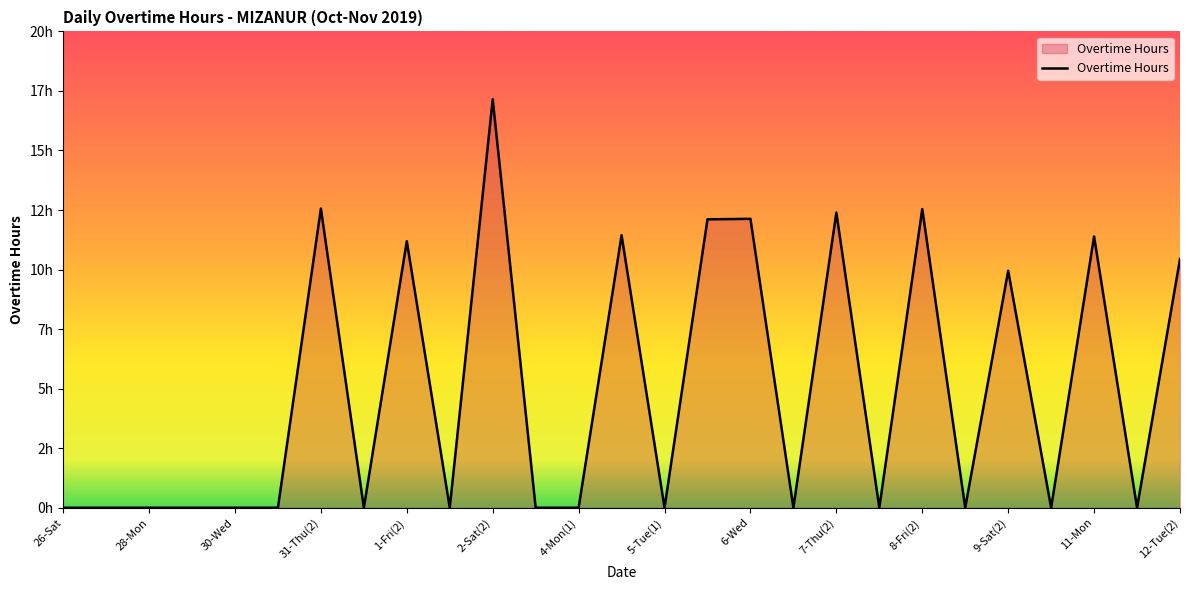

What is the difference between the maximum and second lowest values?

17.1